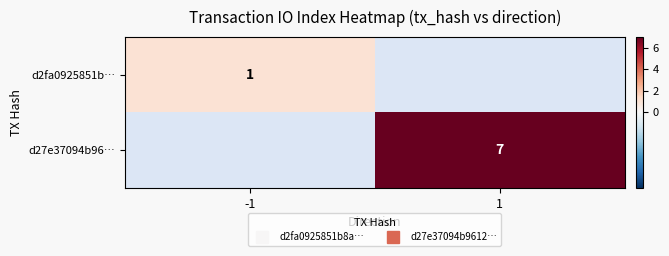

At which label does d27e37094b96… reach its peak?

-1